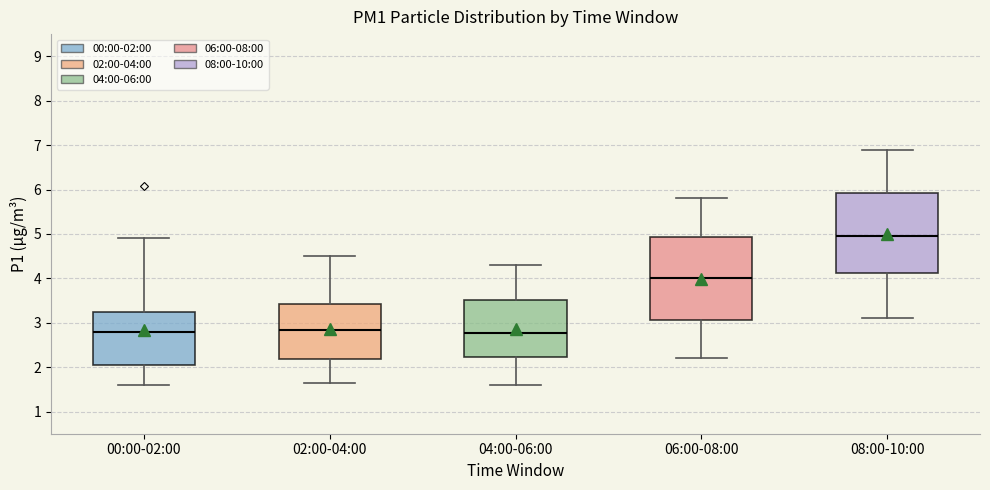

Where is the lower edge of the box for 00:00-02:00 on the y-axis? The values are not printed on the chart, so give them approximately, as read against the axis.

2.1